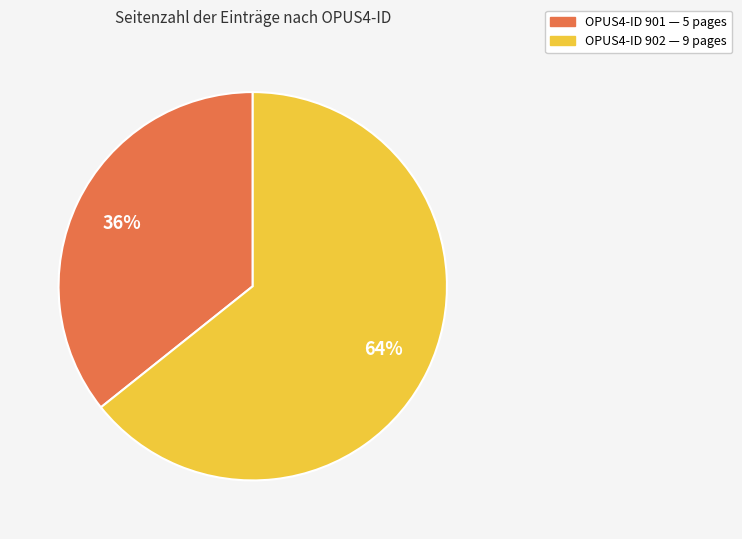

Does any single category account for the majority?

Yes